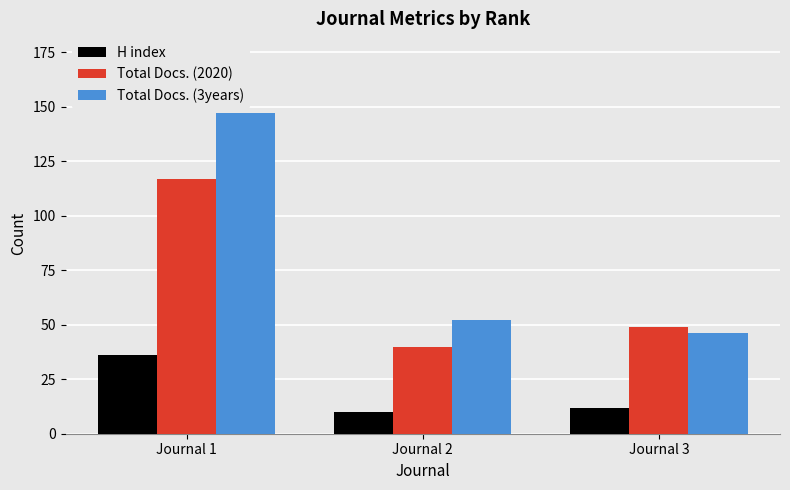

Count the number of categories in the chart.

3